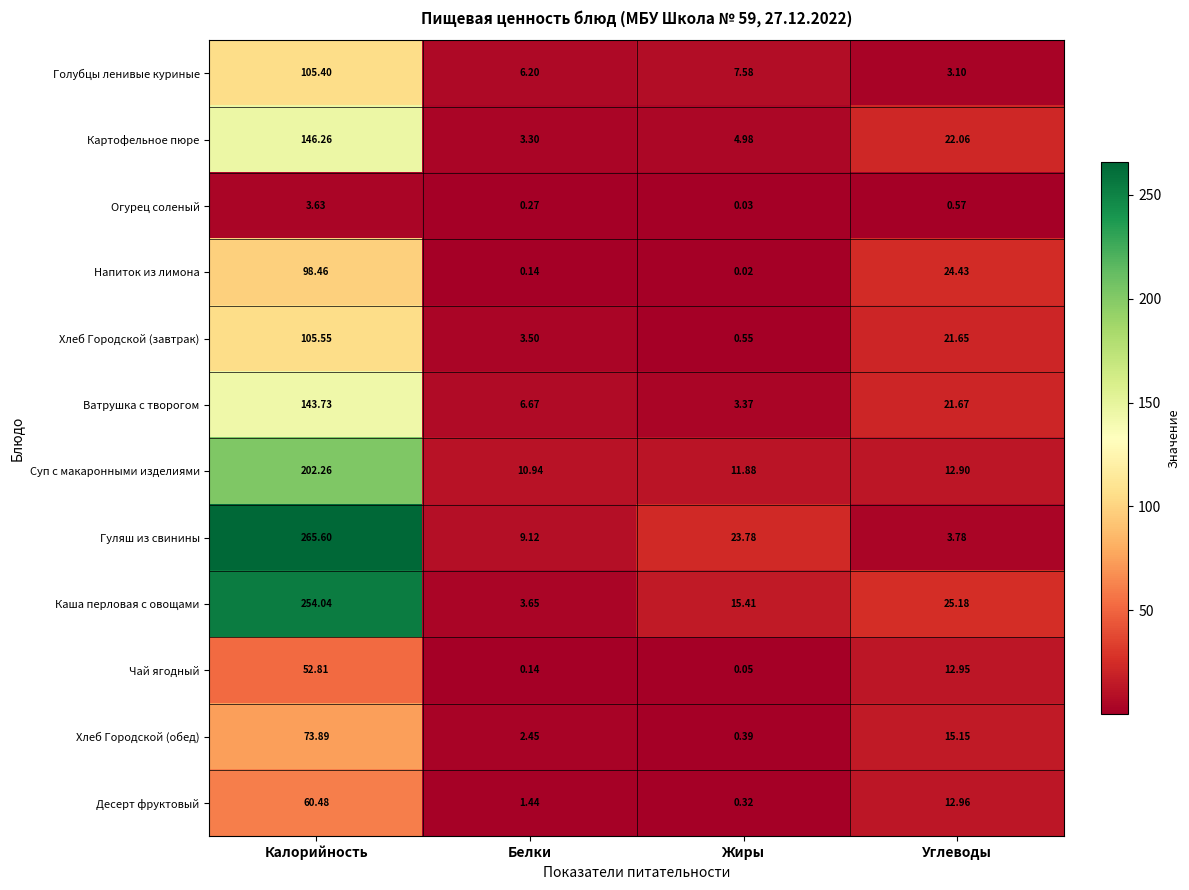

Between Калорийность and Белки, which series saw the biggest shift?

Гуляш из свинины